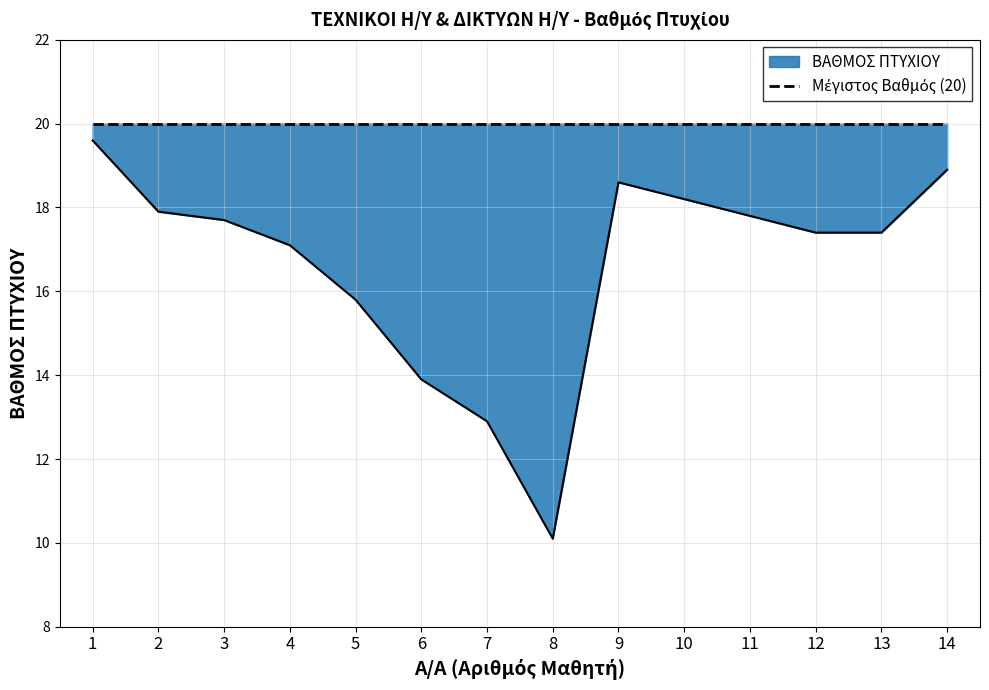

Does the chart have visible grid lines?

Yes